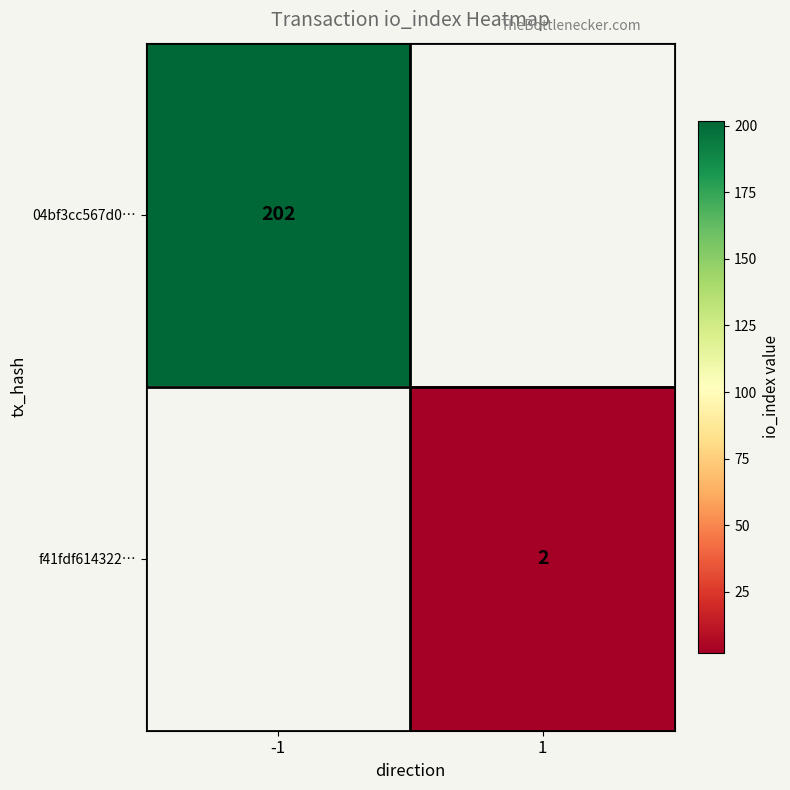

The 04bf3cc567d0… series shows 202 at -1. True or false?

True